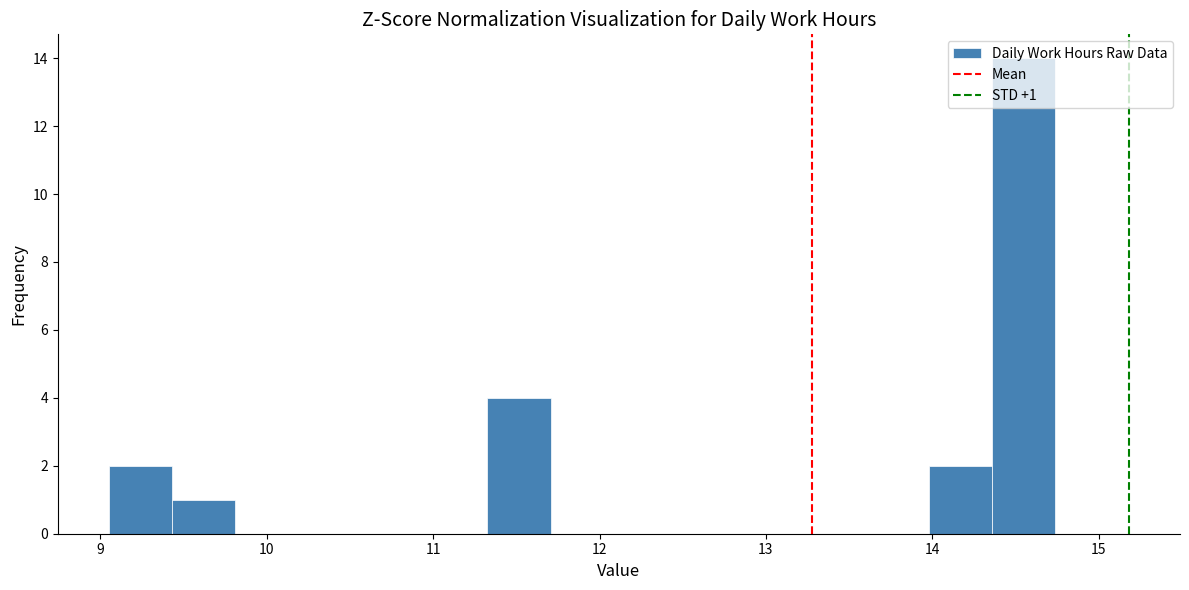

Read against the x-axis, roughly where is the centre of the tallest bar?

14.6